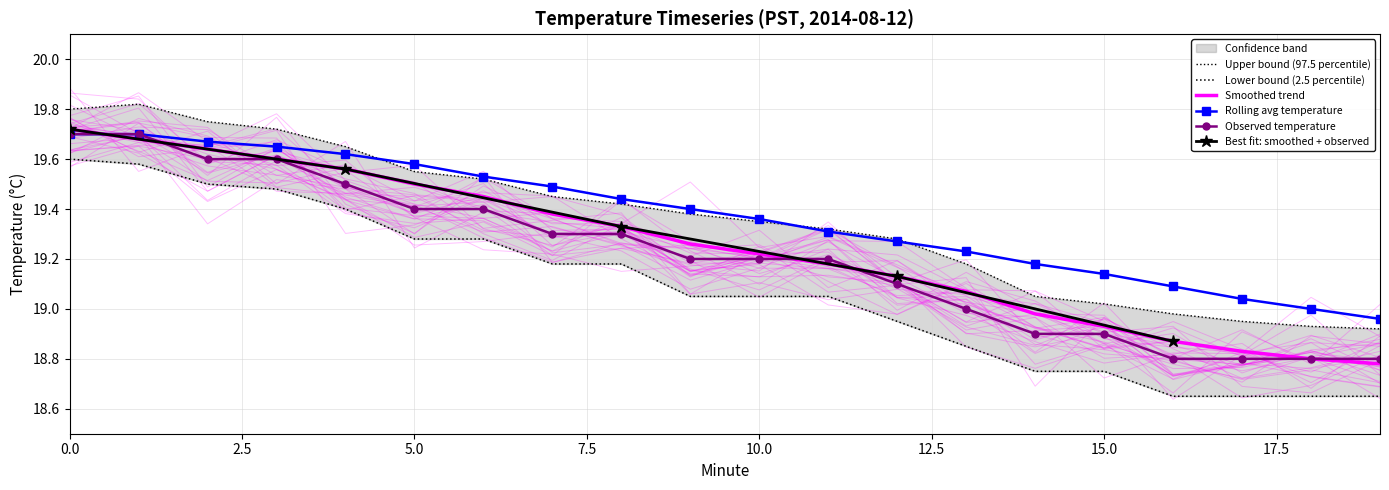

What is the minimum value for Upper Bound?

18.9